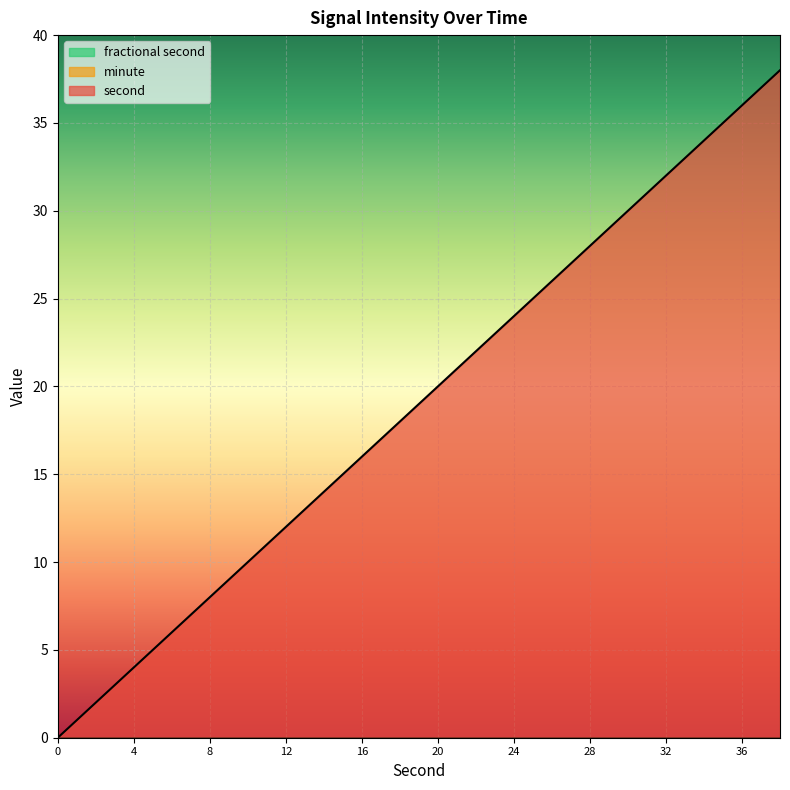

Reading left to right, list all the values displayed in this chart.

second: 0=0	2=2	4=4	6=6	8=8	10=10	12=12	14=14	16=16	18=18	20=20	22=22	24=24	26=26	28=28	30=30	32=32	34=34	36=36	38=38
minute: 0=0	2=0	4=0	6=0	8=0	10=0	12=0	14=0	16=0	18=0	20=0	22=0	24=0	26=0	28=0	30=0	32=0	34=0	36=0	38=0
fractional second: 0=0	2=0	4=0	6=0	8=0	10=0	12=0	14=0	16=0	18=0	20=0	22=0	24=0	26=0	28=0	30=0	32=0	34=0	36=0	38=0